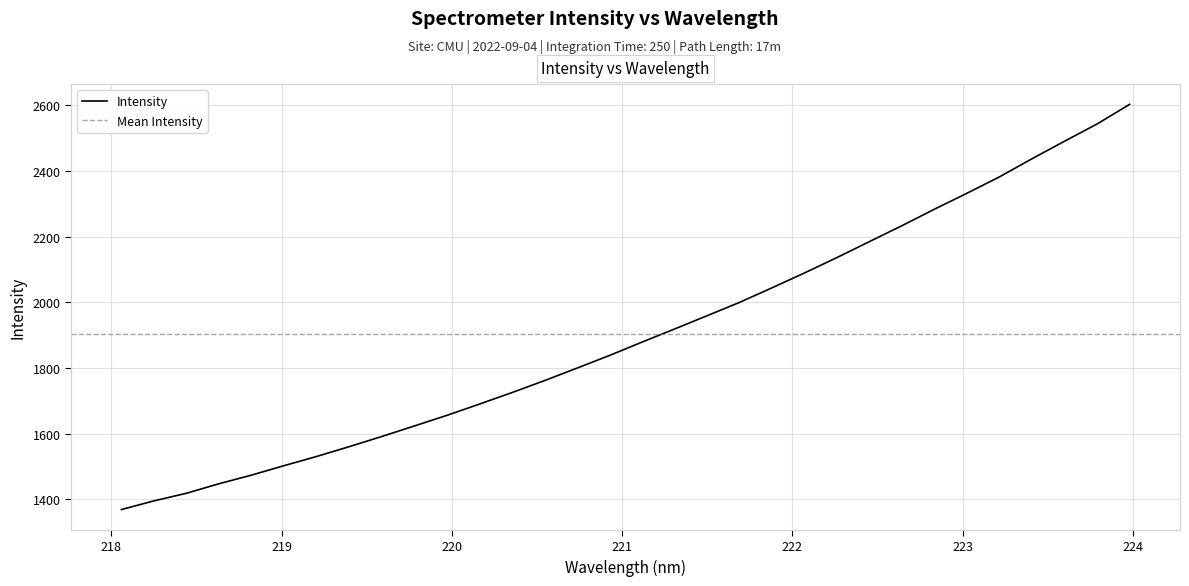

What is the minimum value shown in the chart?

1368.8